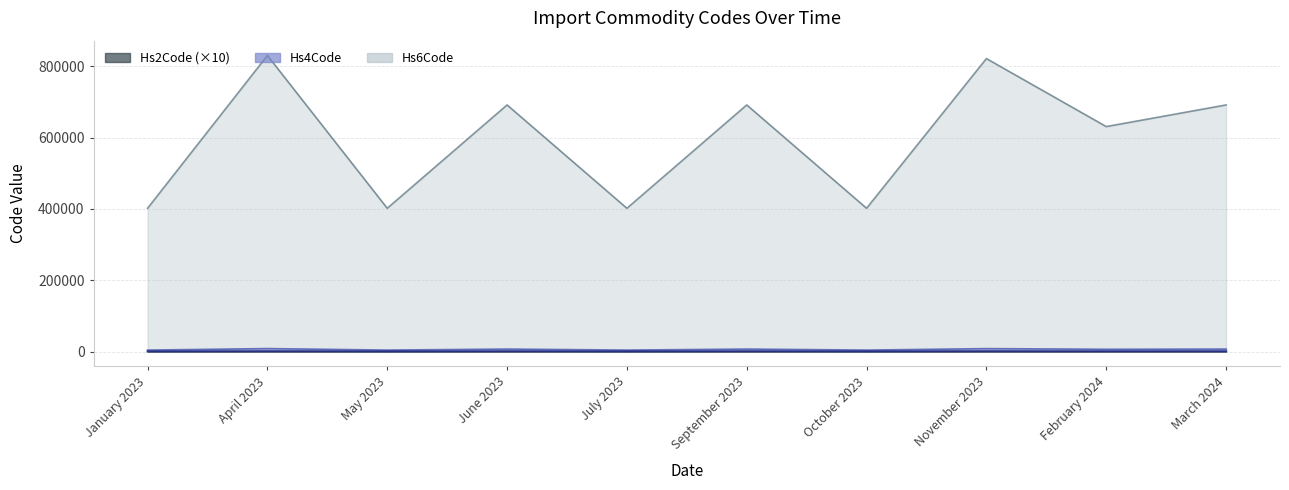

How many lines are shown in the chart?

3